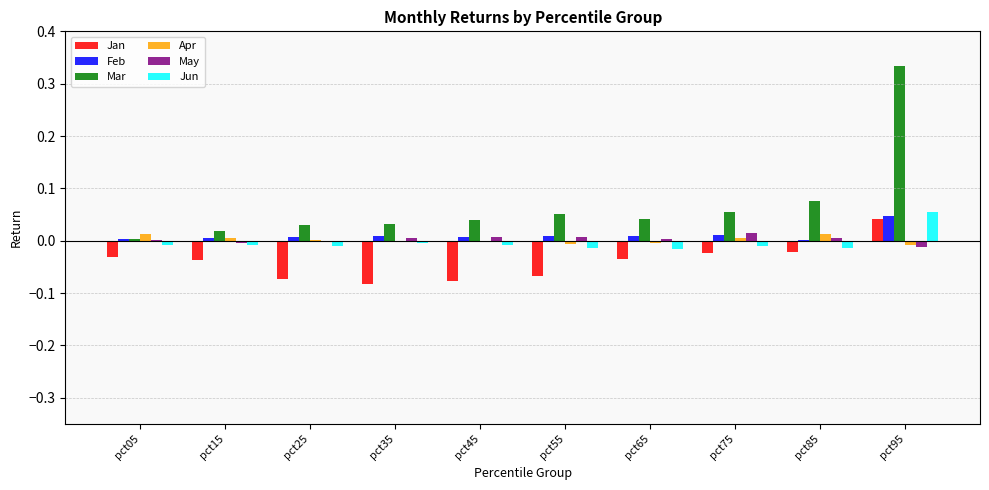

The value of Mar at pct85 is 0.0. True or false?

False